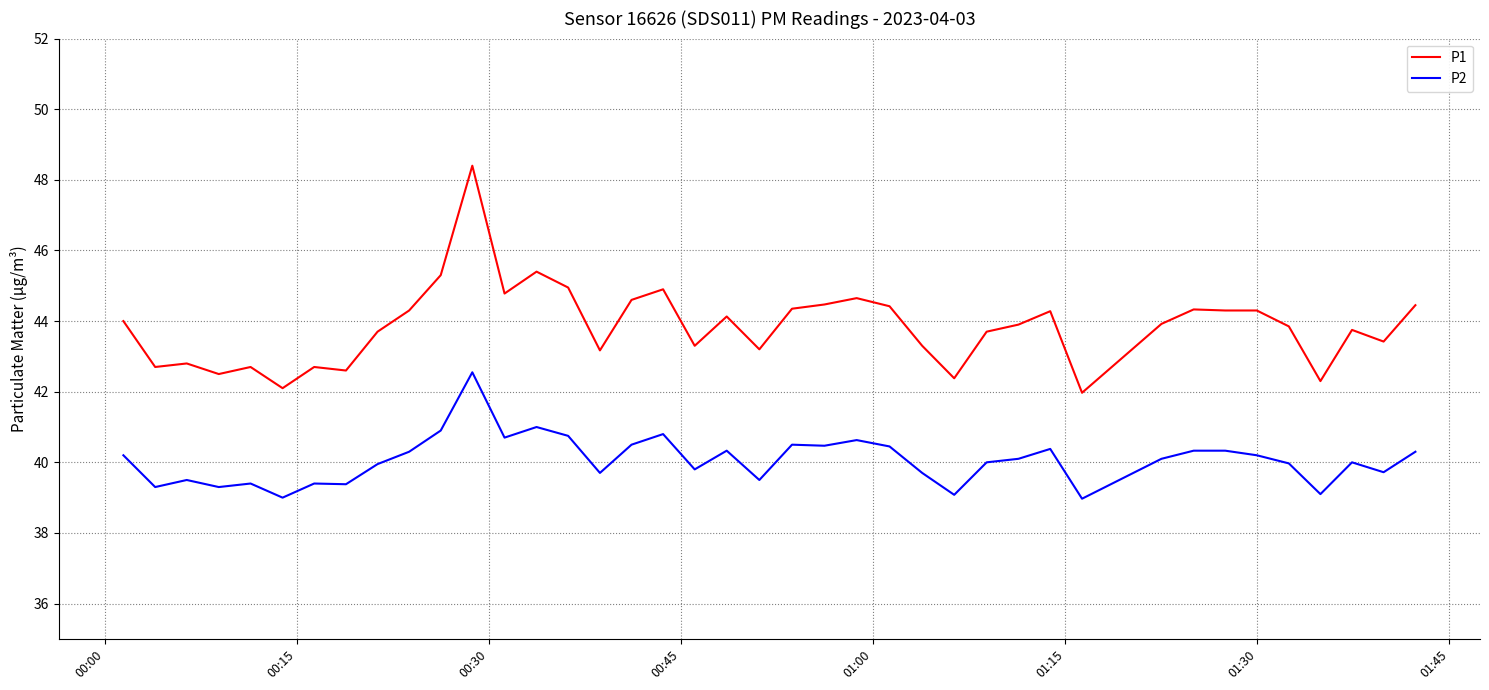

Rank the series by their maximum value, from lowest to highest.

P2, P1